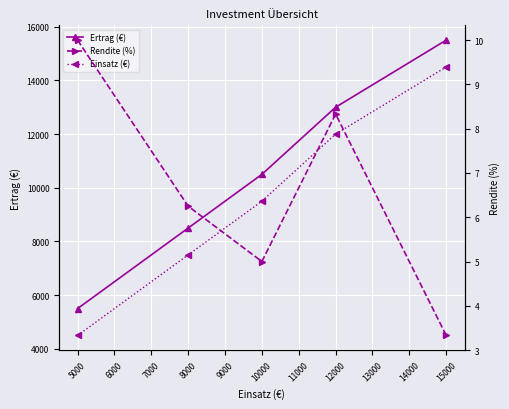

List the series in order of their peak value, lowest first.

Rendite (%), Einsatz (€), Ertrag (€)